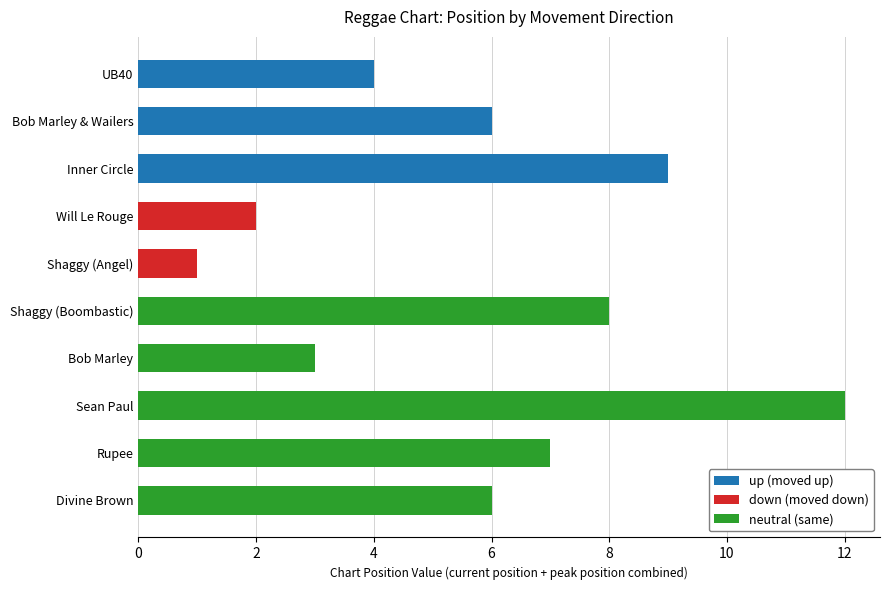

Is it true that up (moved up) equals 2 at Inner Circle?

False